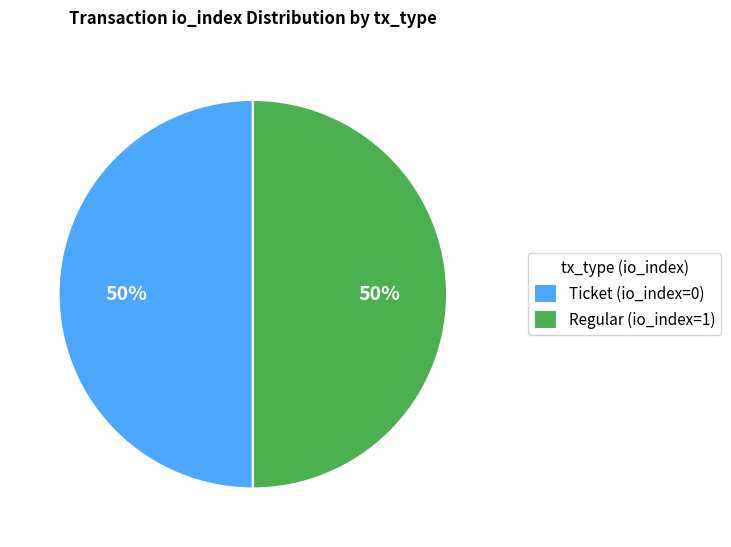

Is it true that Regular (io_index=1) is 99% of the pie?

False